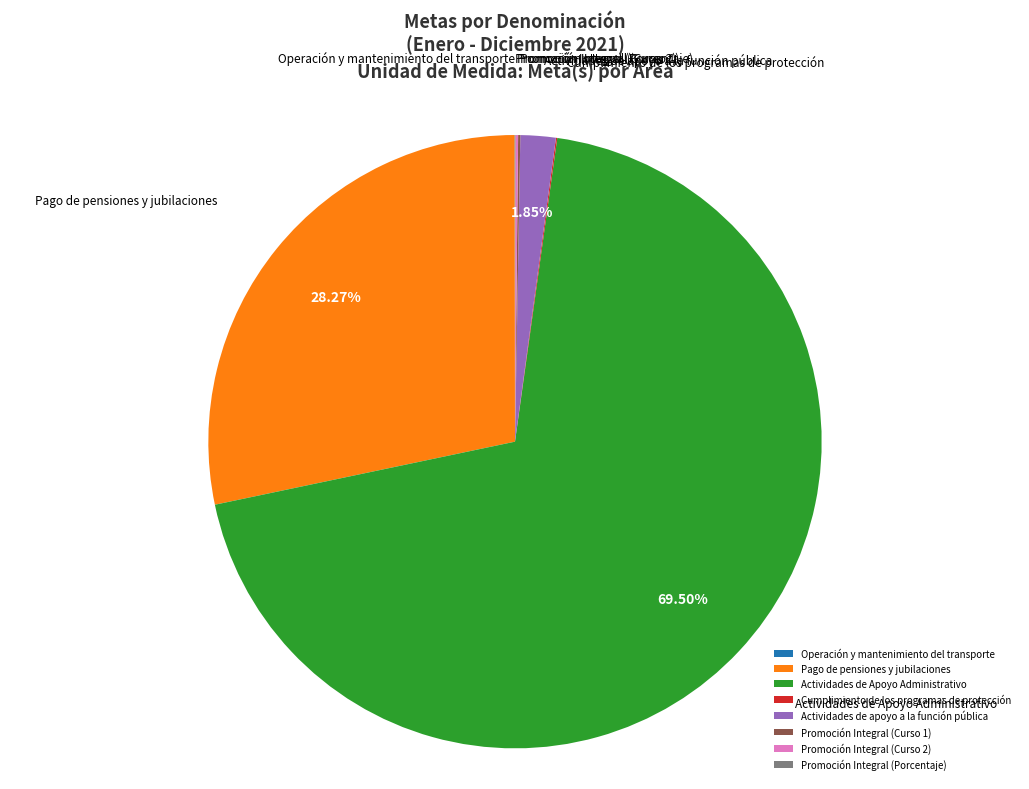

Combined, do Pago de pensiones y jubilaciones and Actividades de Apoyo Administrativo account for over 50%?

Yes